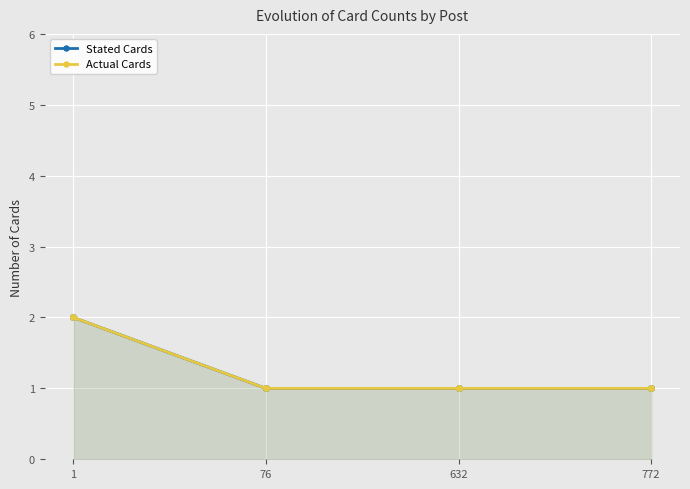

True or false: Stated Cards and Actual Cards intersect in this chart.

False